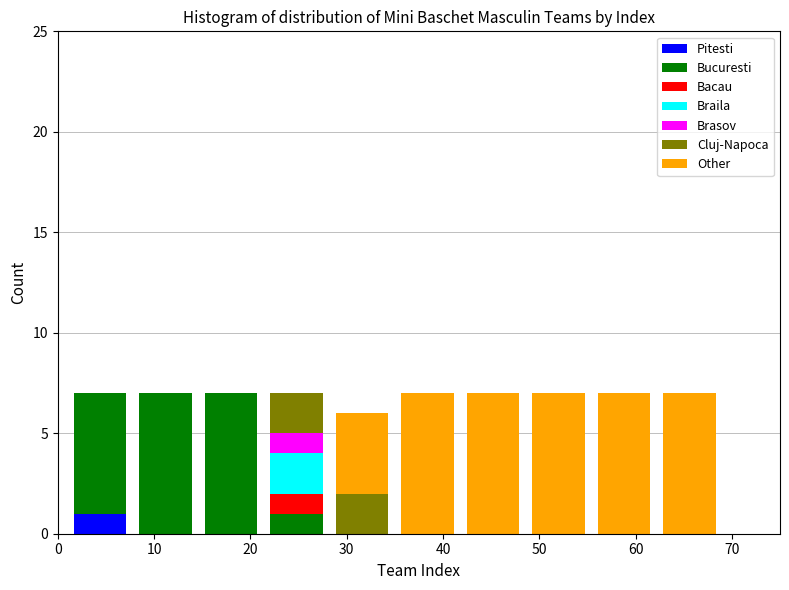

Reading left to right, list every stacked bar in this chart as the range it spans on the x-axis followed by its total height. Neither the bar edges nor the heights are printed on the chart, so give them approximately, as read against the axes.

1.0 to 7.8: 7
7.8 to 14.6: 7
14.6 to 21.4: 7
21.4 to 28.2: 7
28.2 to 35.0: 6
35.0 to 41.8: 7
41.8 to 48.6: 7
48.6 to 55.4: 7
55.4 to 62.2: 7
62.2 to 69.0: 7